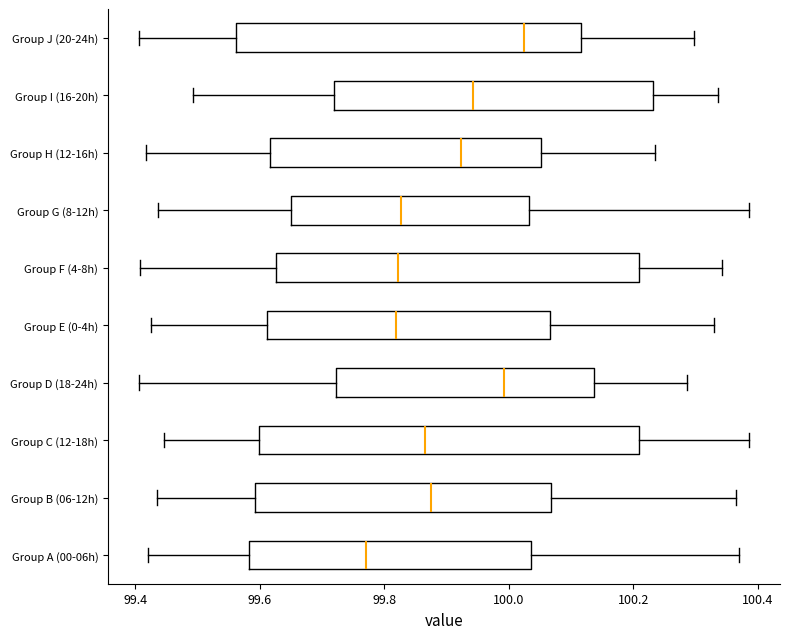

Which box's median line is the furthest to the right?

Group J (20-24h)